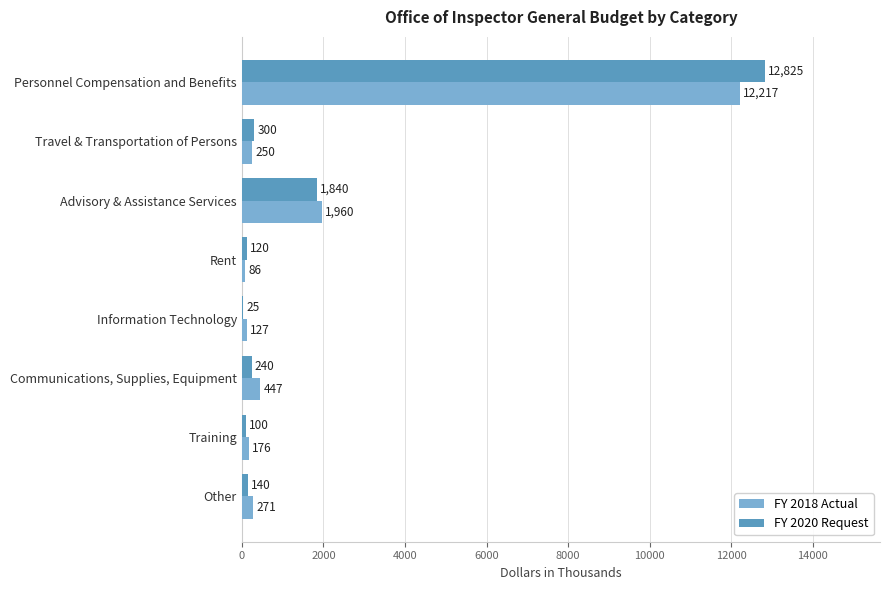

Where is FY 2020 Request nearest to the value 6425?

Advisory & Assistance Services